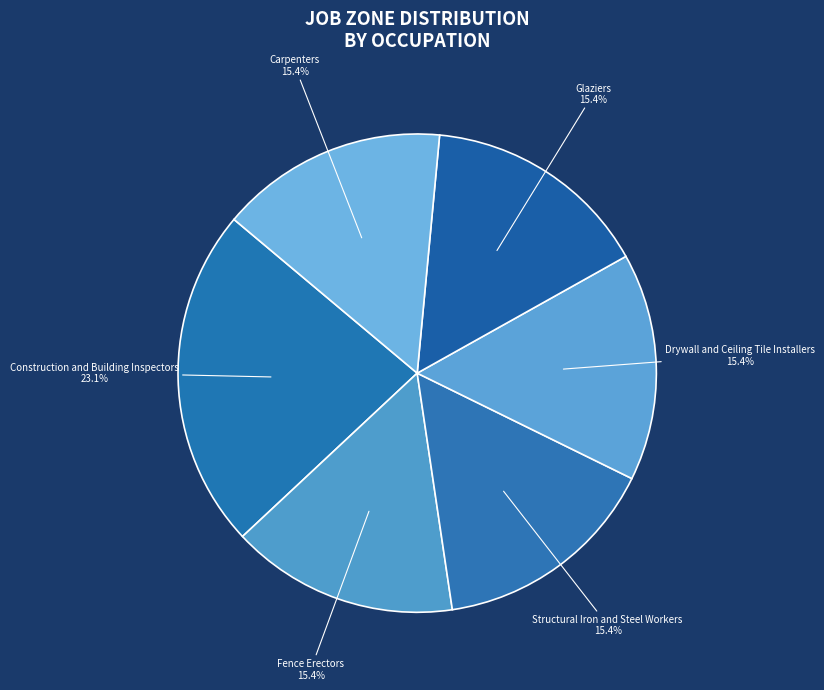

How many segments does this pie chart have?

6